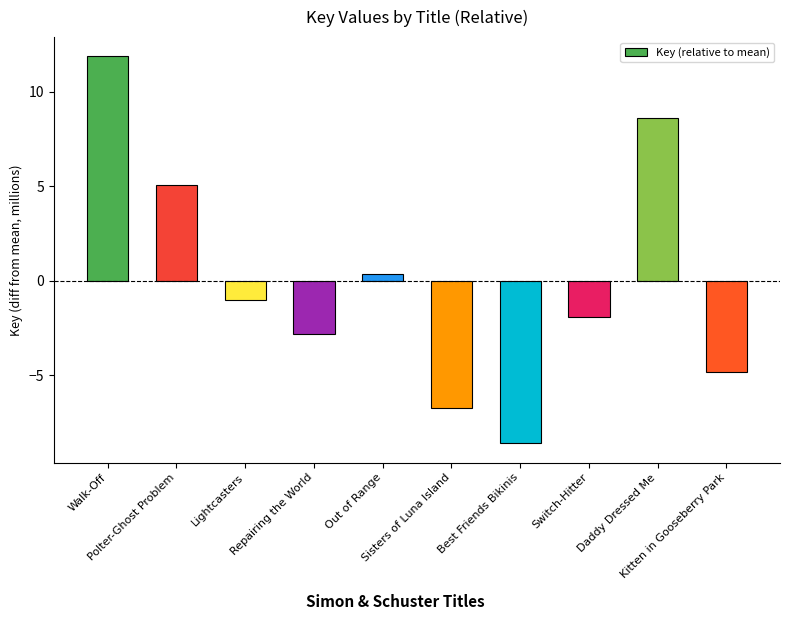

Rank the categories by value from lowest to highest.

Best Friends Bikinis, Sisters of Luna Island, Kitten in Gooseberry Park, Repairing the World, Switch-Hitter, Lightcasters, Out of Range, Polter-Ghost Problem, Daddy Dressed Me, Walk-Off